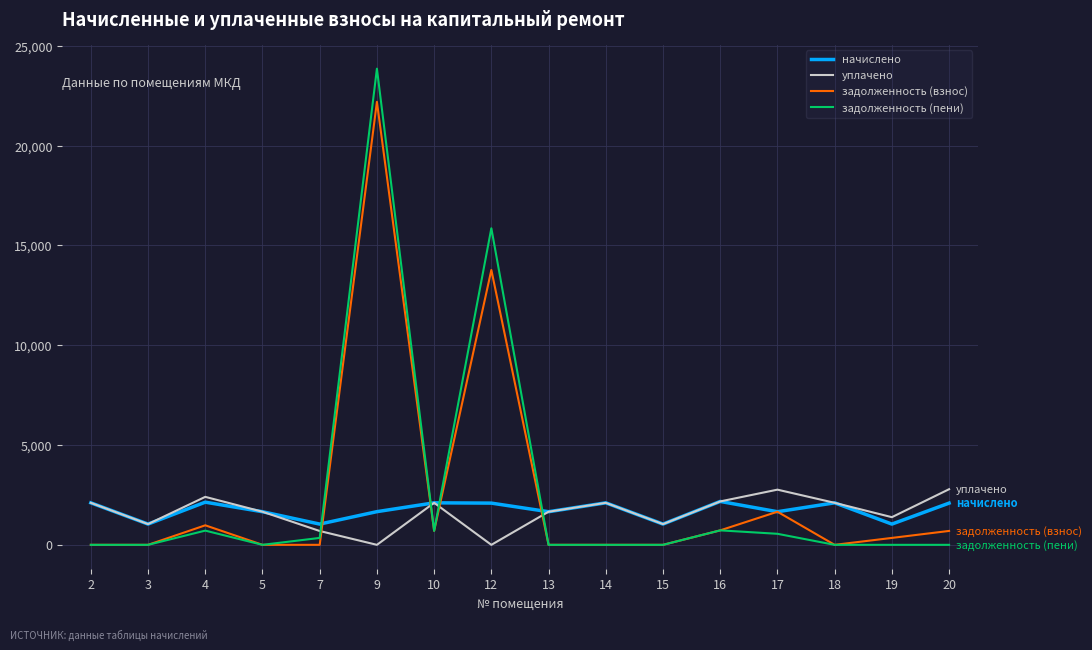

In начислено, how many points are lower than both neighbors (excluding endpoints)?

6